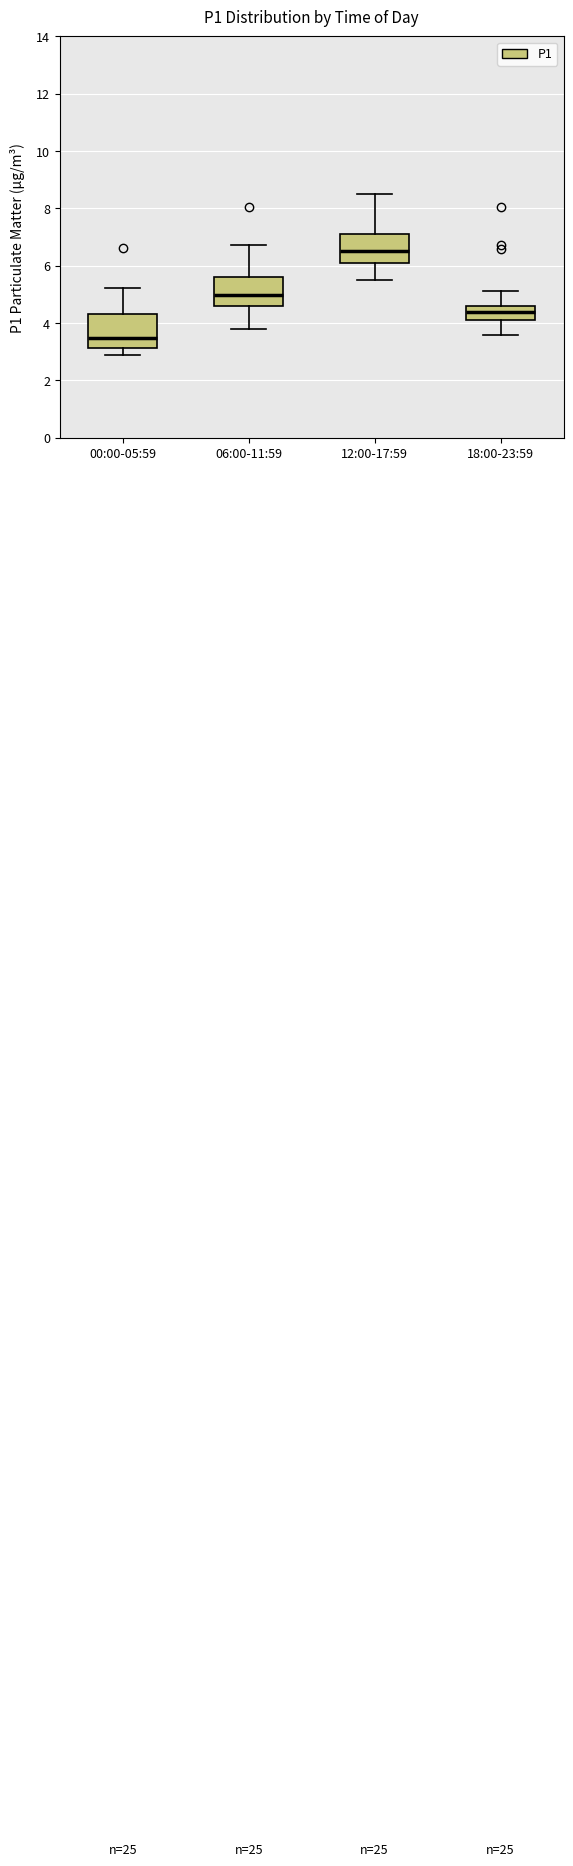

Reading left to right, transcribe this box plot: for each box, give where its median line is, the range the box spans, and where its two whiskers end, as read against the y-axis. The values are not printed on the chart, so give them approximately, as read against the axis.

00:00-05:59: median 3.4, box 3.2 to 4.4, whiskers 3.0 to 5.2
06:00-11:59: median 5.0, box 4.6 to 5.6, whiskers 3.8 to 6.8
12:00-17:59: median 6.6, box 6.2 to 7.2, whiskers 5.6 to 8.6
18:00-23:59: median 4.4, box 4.2 to 4.6, whiskers 3.6 to 5.2